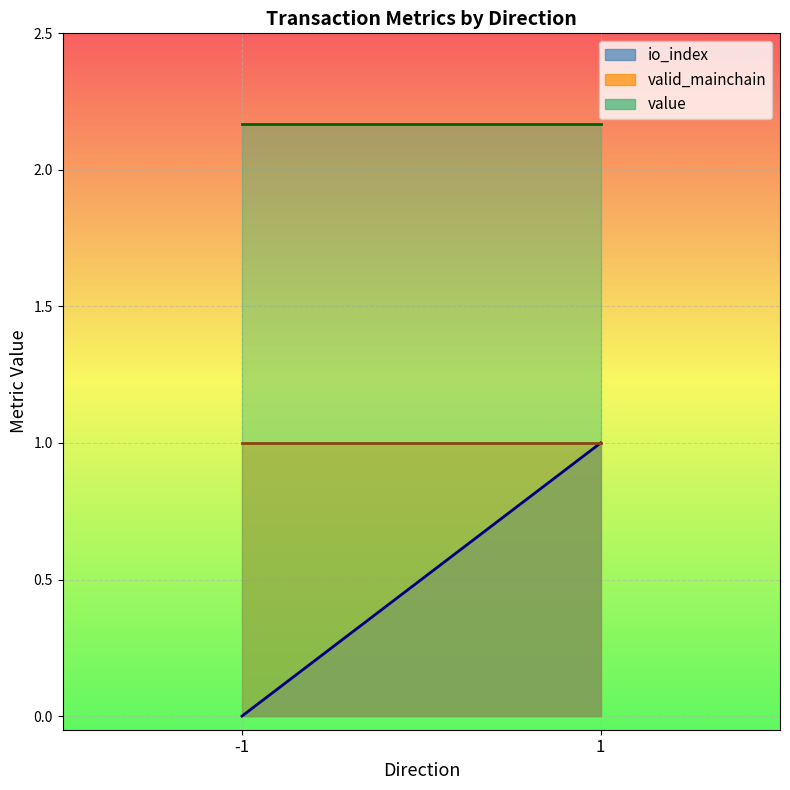

At which label does value reach its peak?

-1